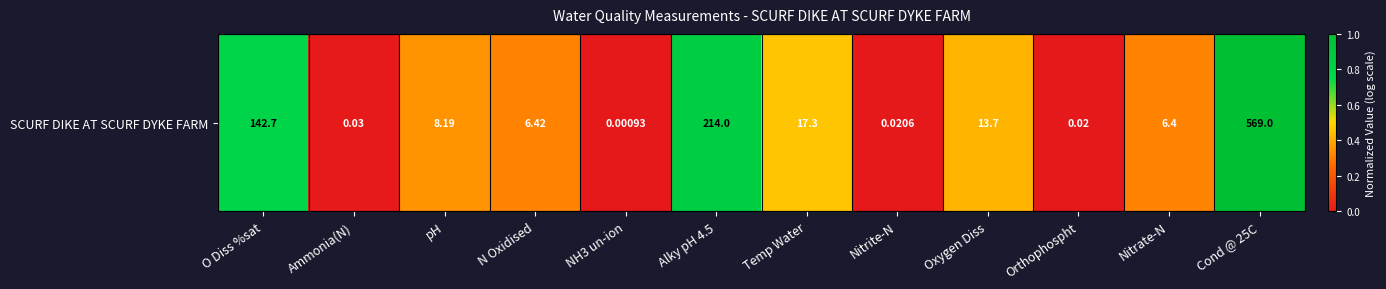

Which has a higher value, O Diss %sat or Orthophospht?

O Diss %sat